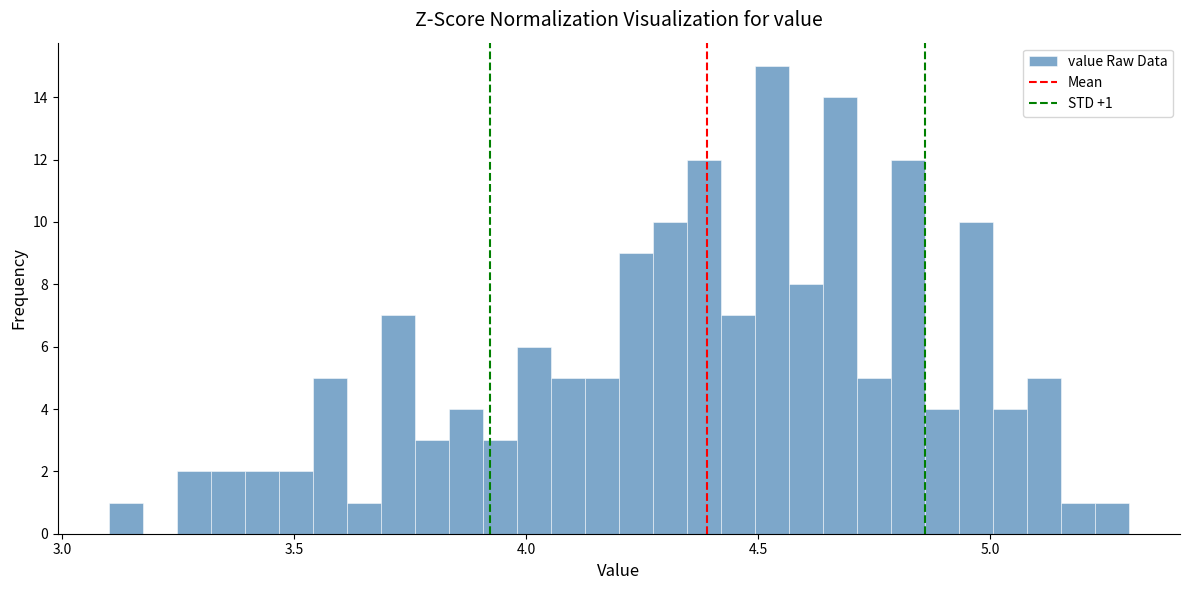

Read against the x-axis, roughly where is the centre of the tallest bar?

4.55